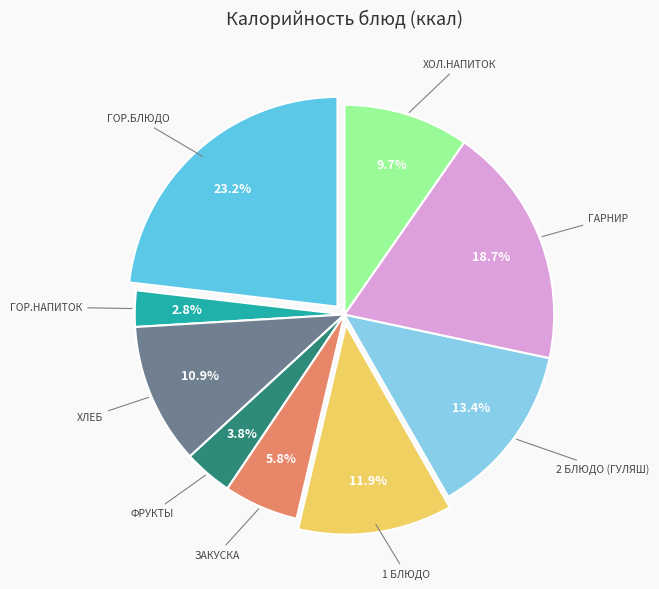

Is there a majority slice in this chart?

No